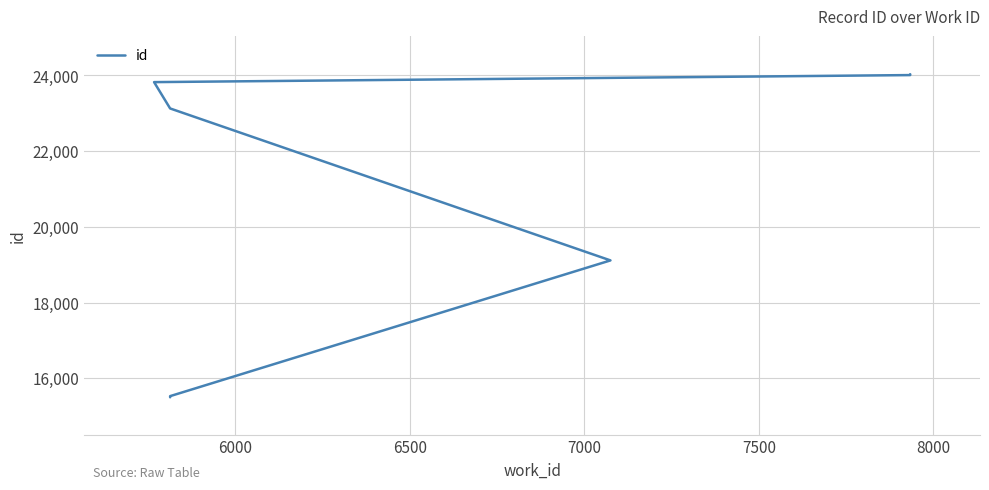

What is the minimum value shown in the chart?

15496